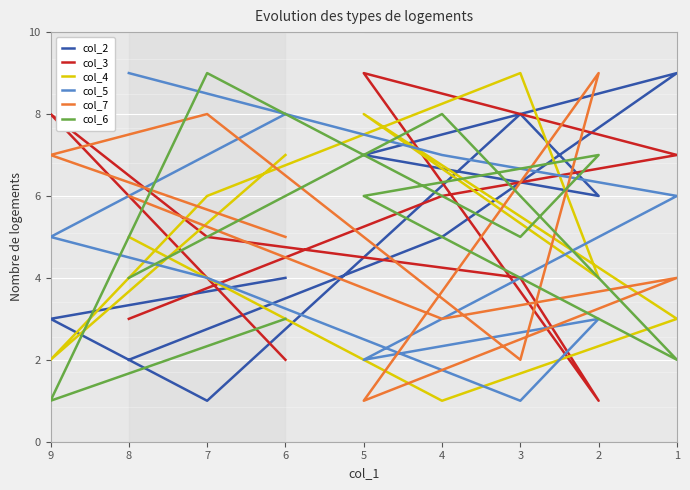

Is the value of col_2 at 3 greater than the value of col_5 at 5?

Yes